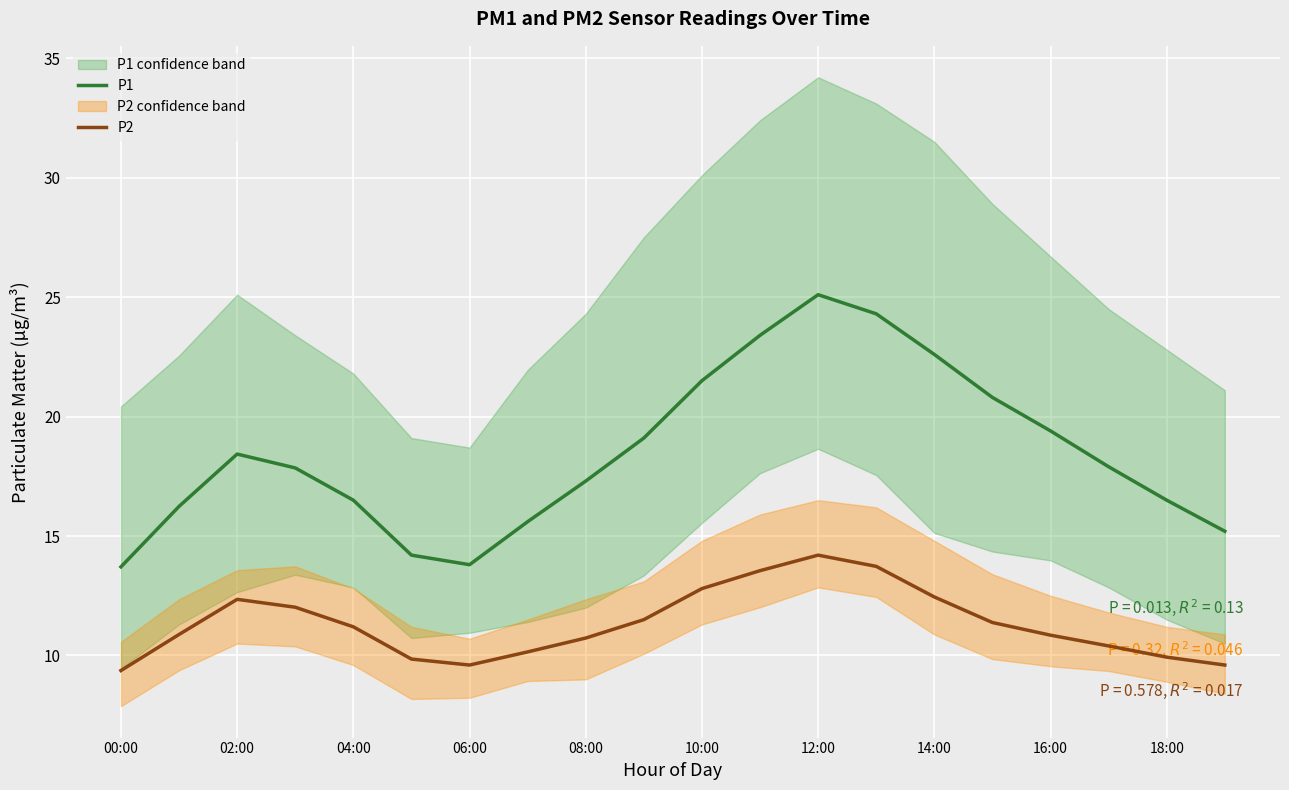

What are all the series names shown in the legend?

P1, P2